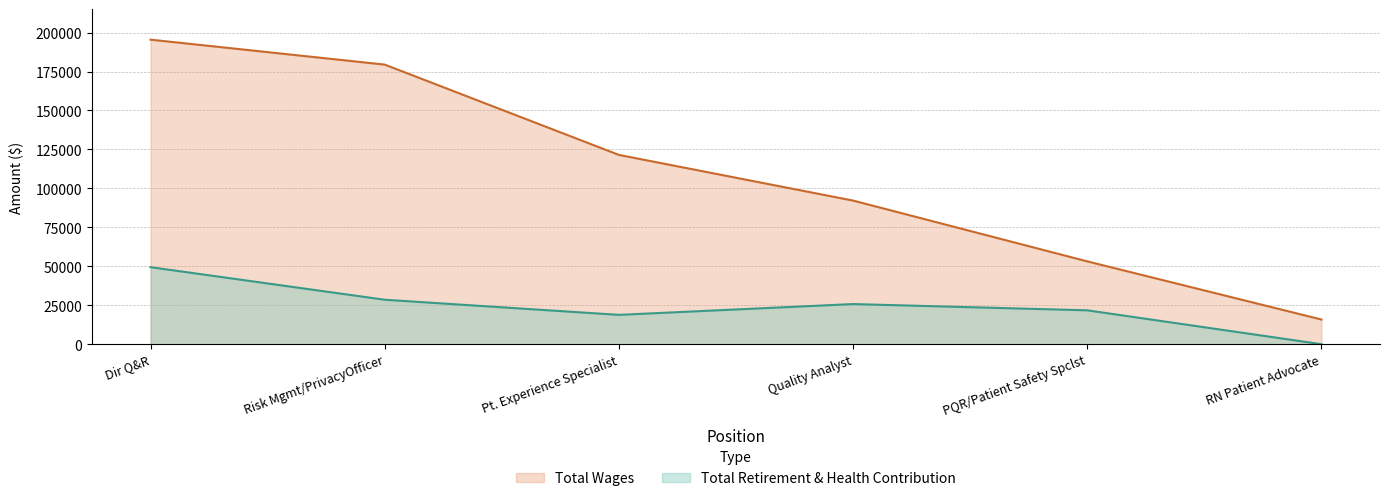

The value of Total Retirement & Health Contribution at RN Patient Advocate is 0. True or false?

True